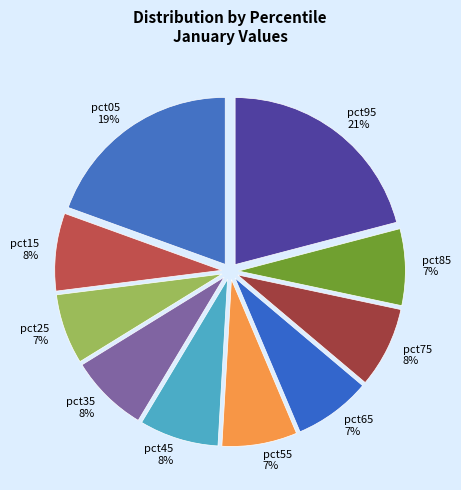

Does pct35 represent more than half of the total?

No